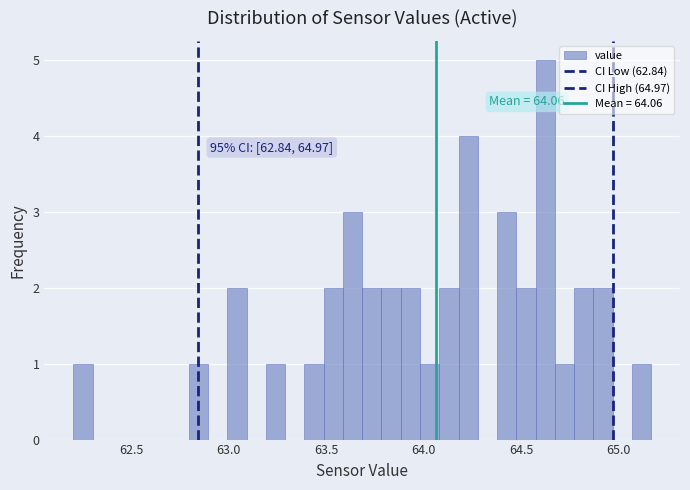

Read against the x-axis, roughly where is the centre of the tallest bar?

64.60